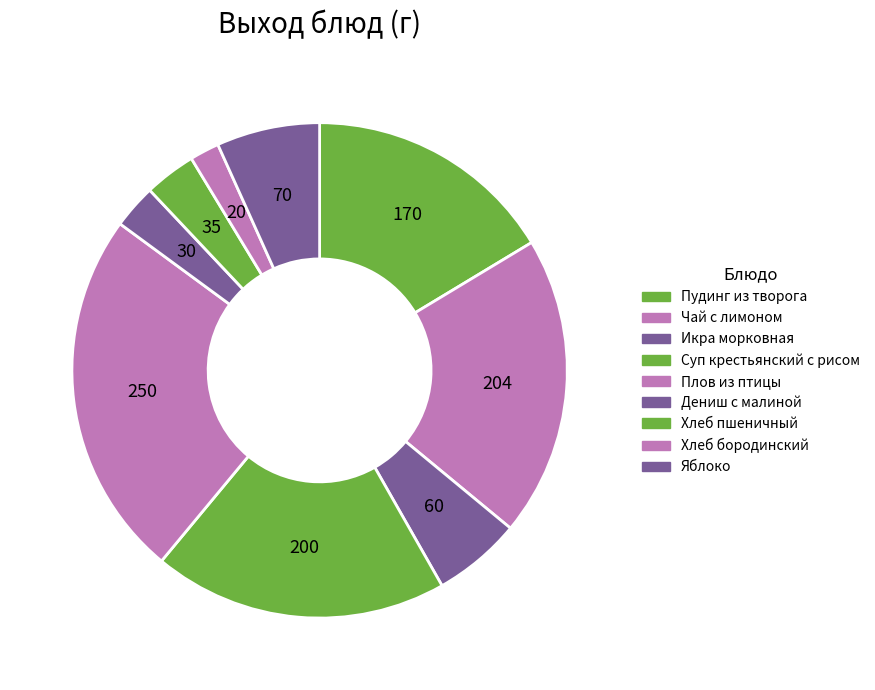

What is the change in value from Чай с лимоном to Плов из птицы?

+46